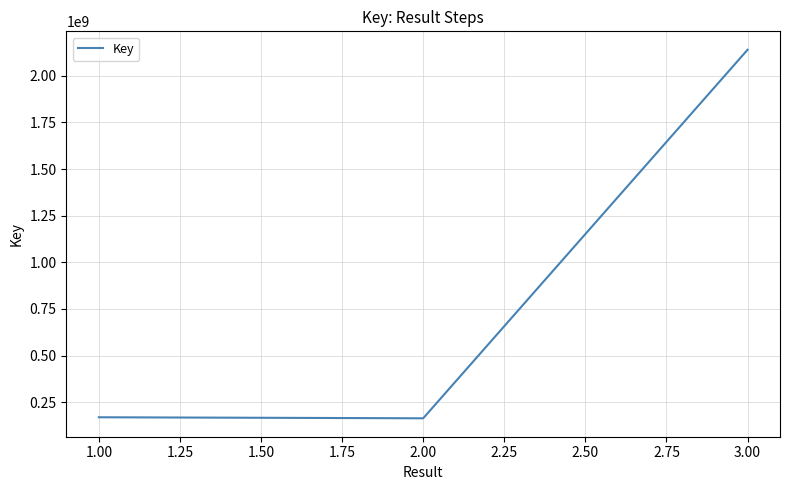

Where is the data nearest to the value 1151808127?

1.00